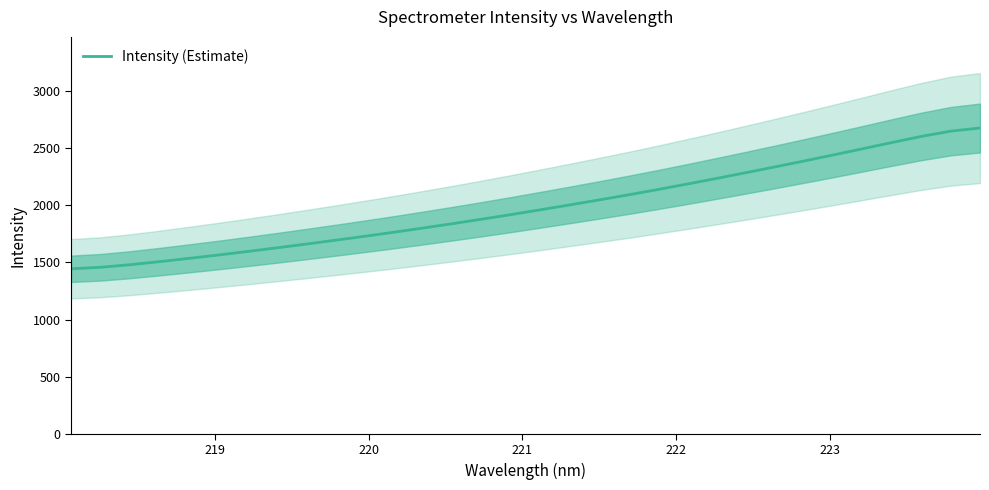

Is this an area chart (filled region under the line)?

No